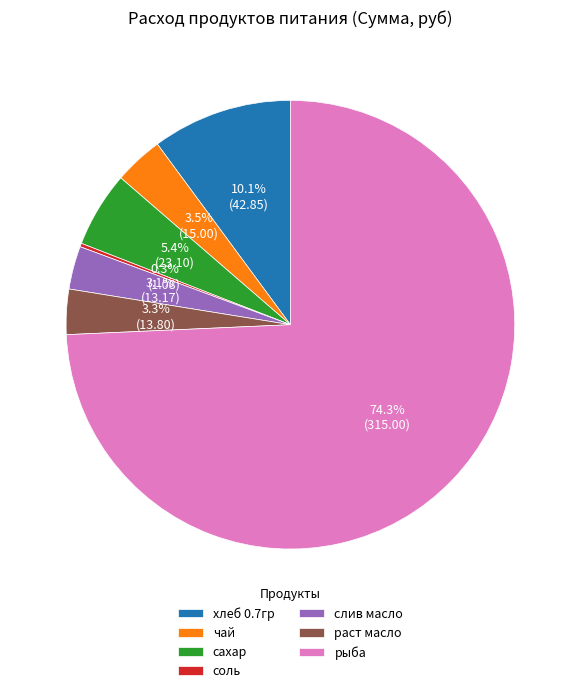

Which slice is the largest?

рыба